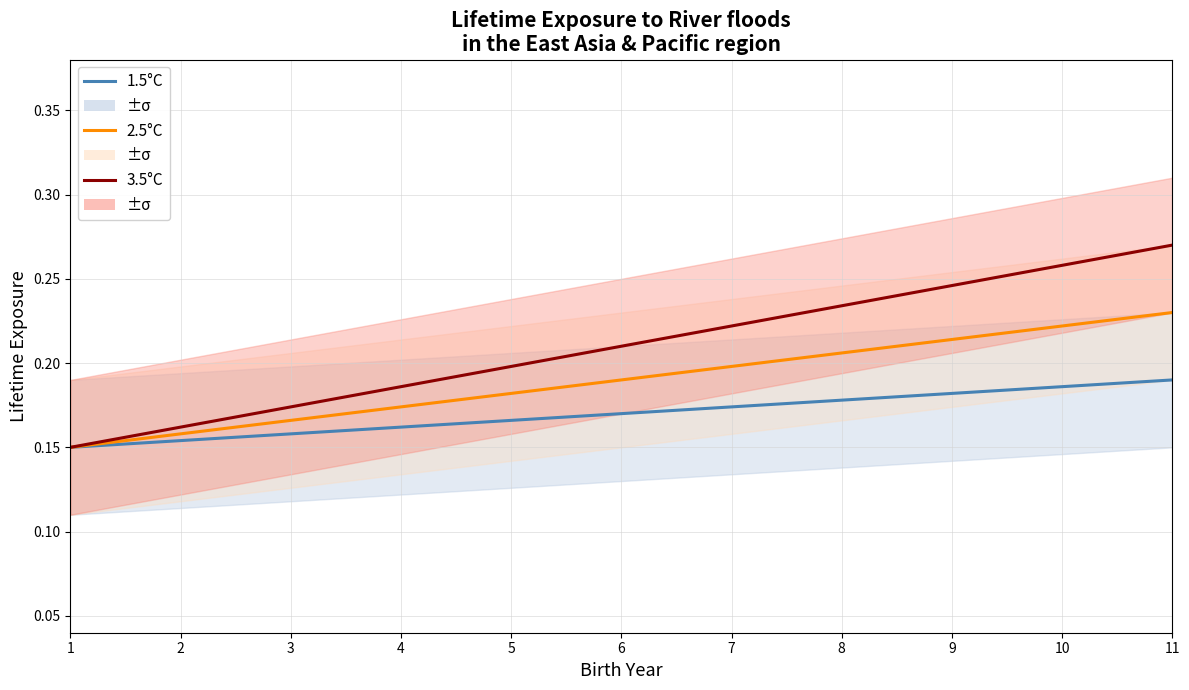

True or false: 2.5°C and 3.5°C intersect in this chart.

False